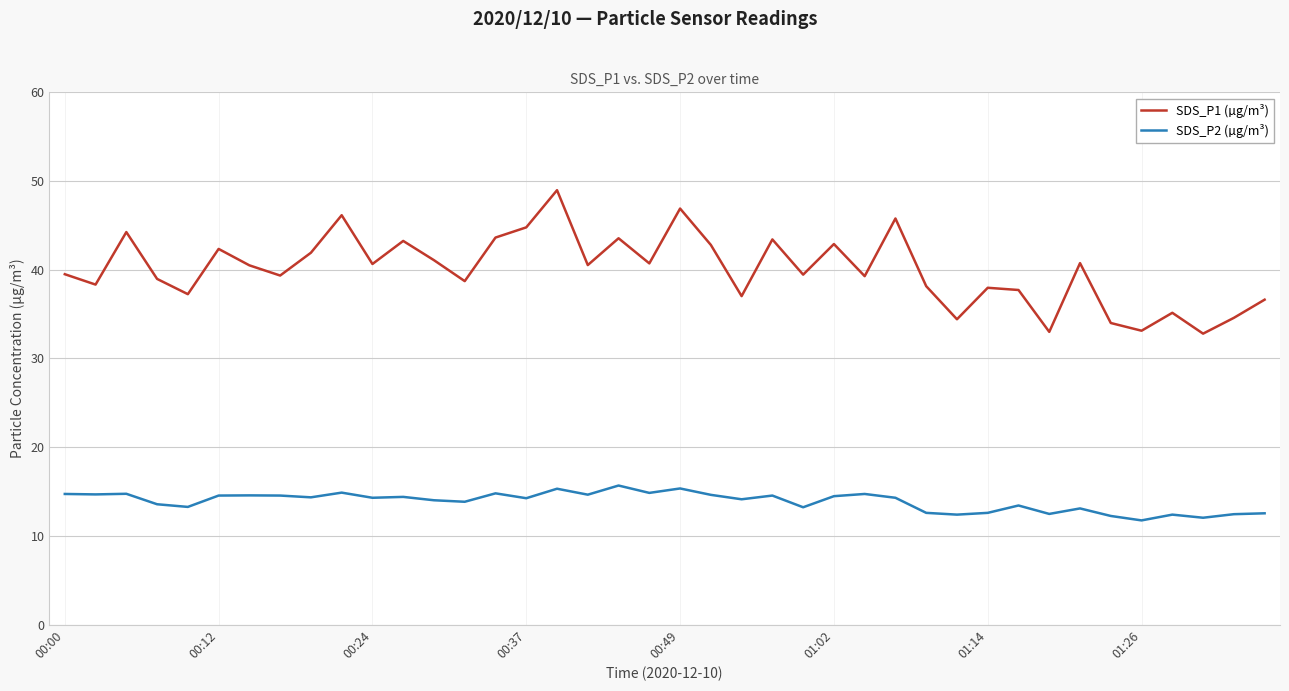

What is the lowest value of the SDS_P1 (µg/m³) series?

32.8